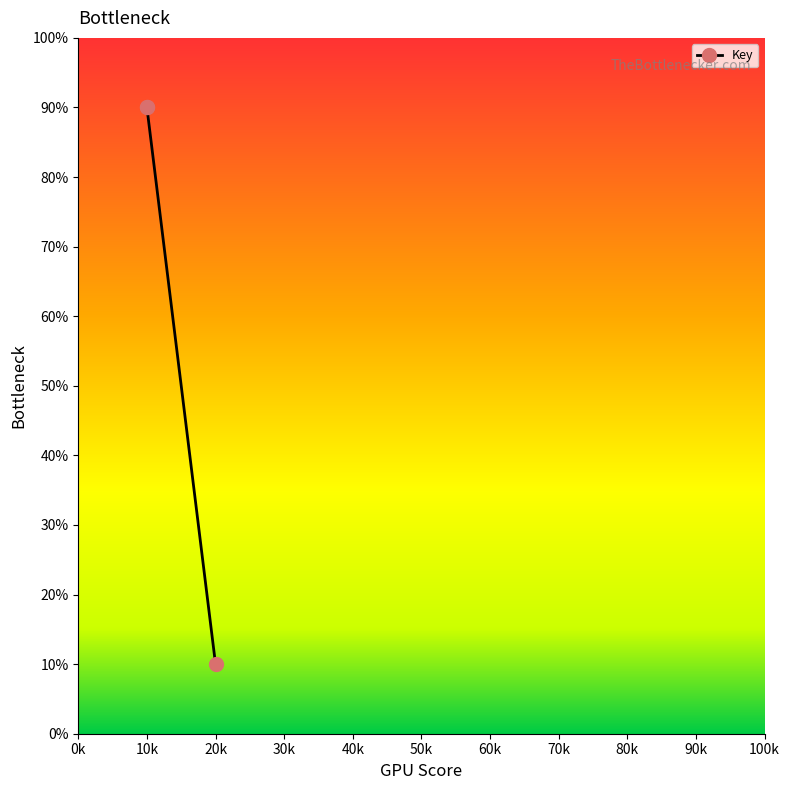

At which category does the chart reach its minimum across all series?

20k